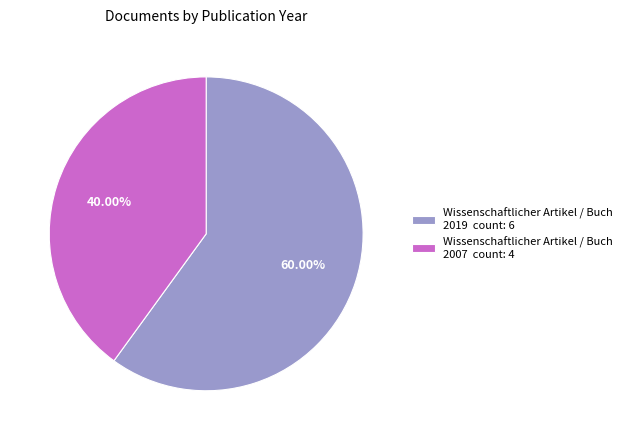

Rank the categories by value from highest to lowest.

Wissenschaftlicher Artikel / Buch 2019 count: 6, Wissenschaftlicher Artikel / Buch 2007 count: 4